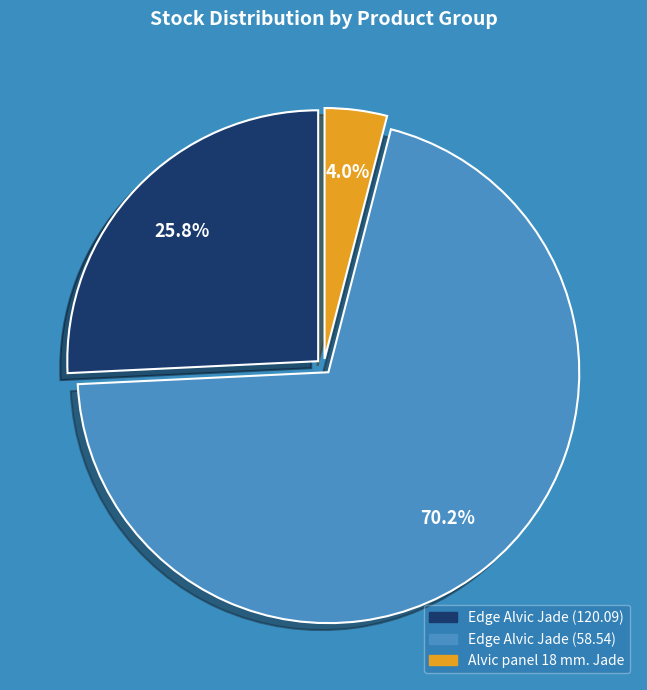

To the nearest percent, what is the difference between the largest and smallest slice percentages?

66%